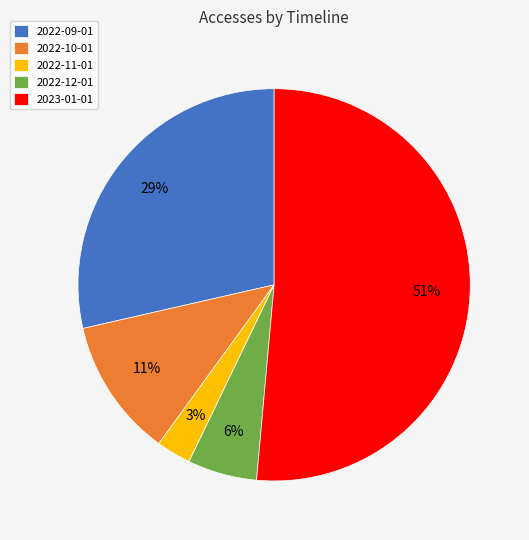

Rank the categories by value from lowest to highest.

2022-11-01, 2022-12-01, 2022-10-01, 2022-09-01, 2023-01-01